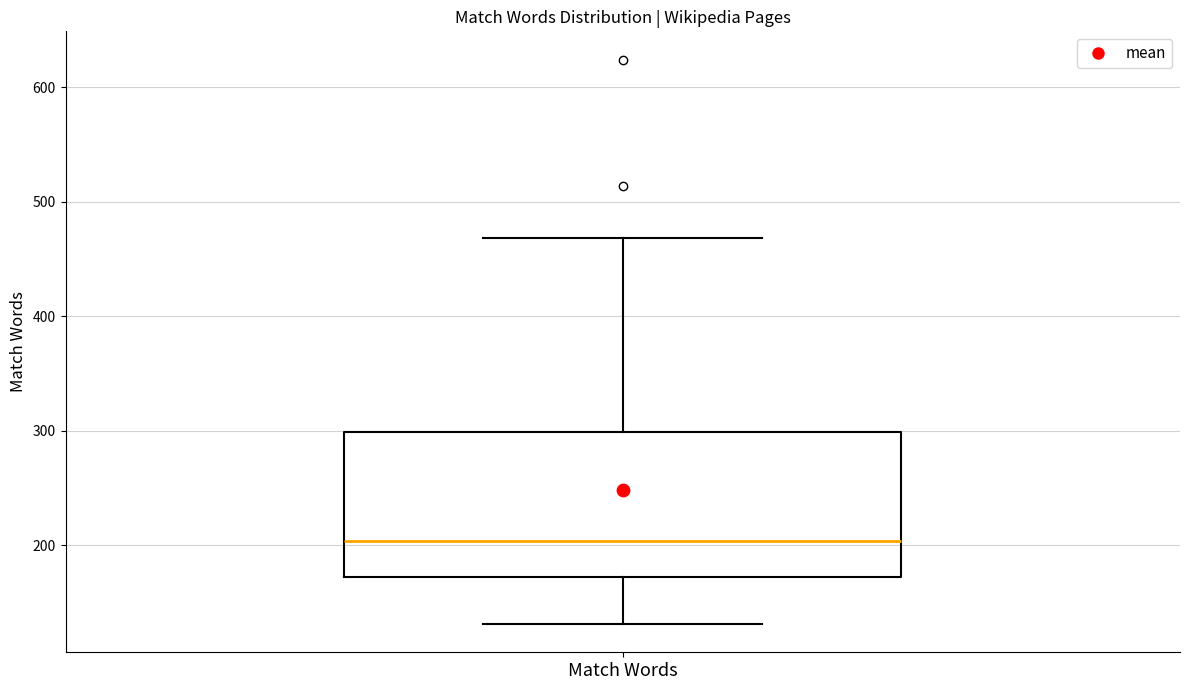

Where is the lower edge of the box for Match Words on the y-axis? The values are not printed on the chart, so give them approximately, as read against the axis.

170